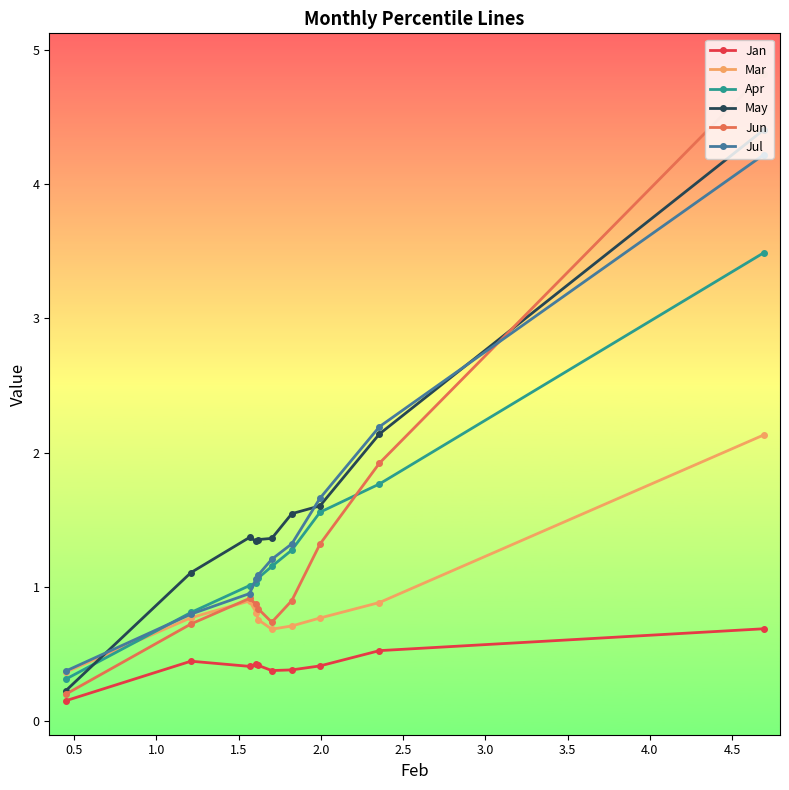

Rank the series by their maximum value, from highest to lowest.

Jun, May, Jul, Apr, Mar, Jan